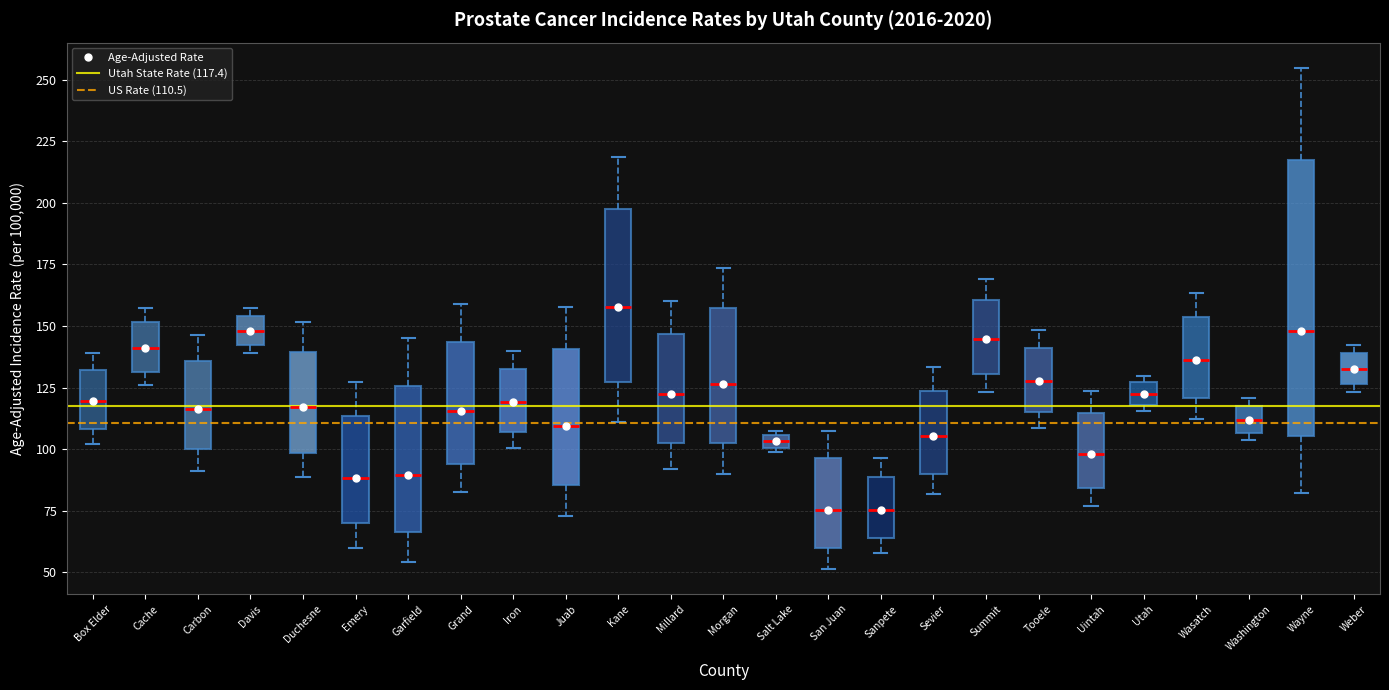

Where is the upper edge of the box for Washington on the y-axis? The values are not printed on the chart, so give them approximately, as read against the axis.

120